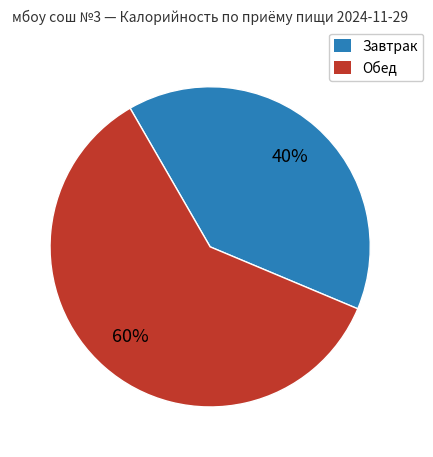

Is there any slice that represents more than half of the pie?

Yes